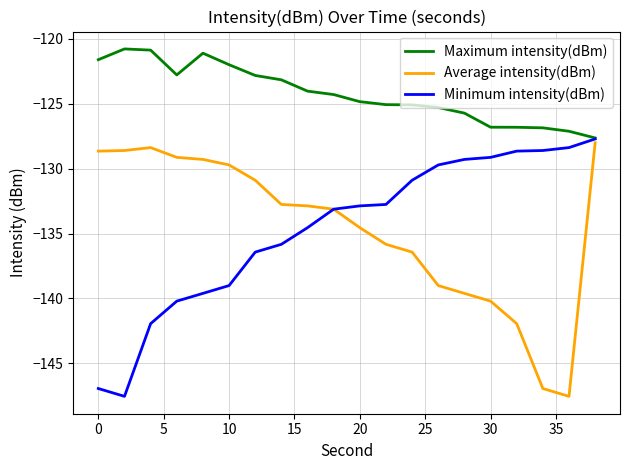

Which series has the largest total across all categories?

Maximum intensity(dBm)